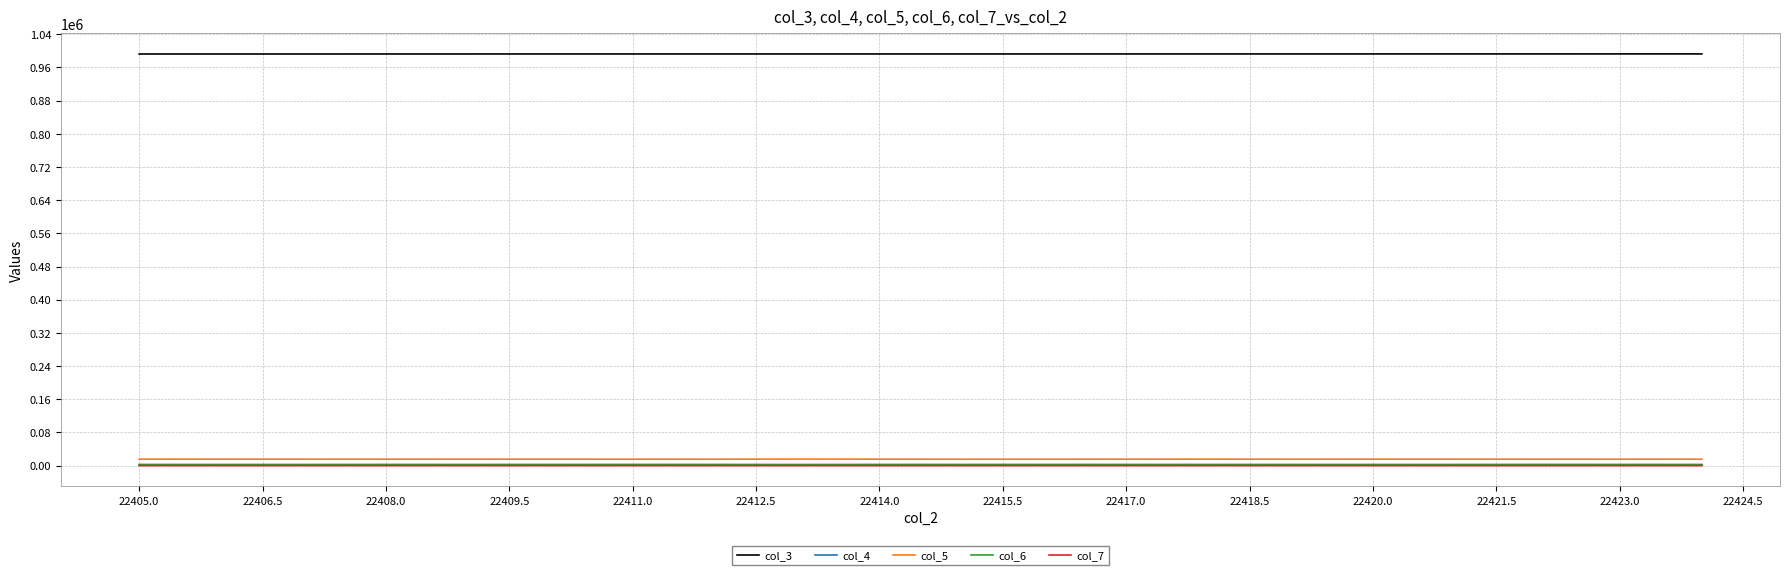

True or false: col_4 and col_3 cross at least once.

False